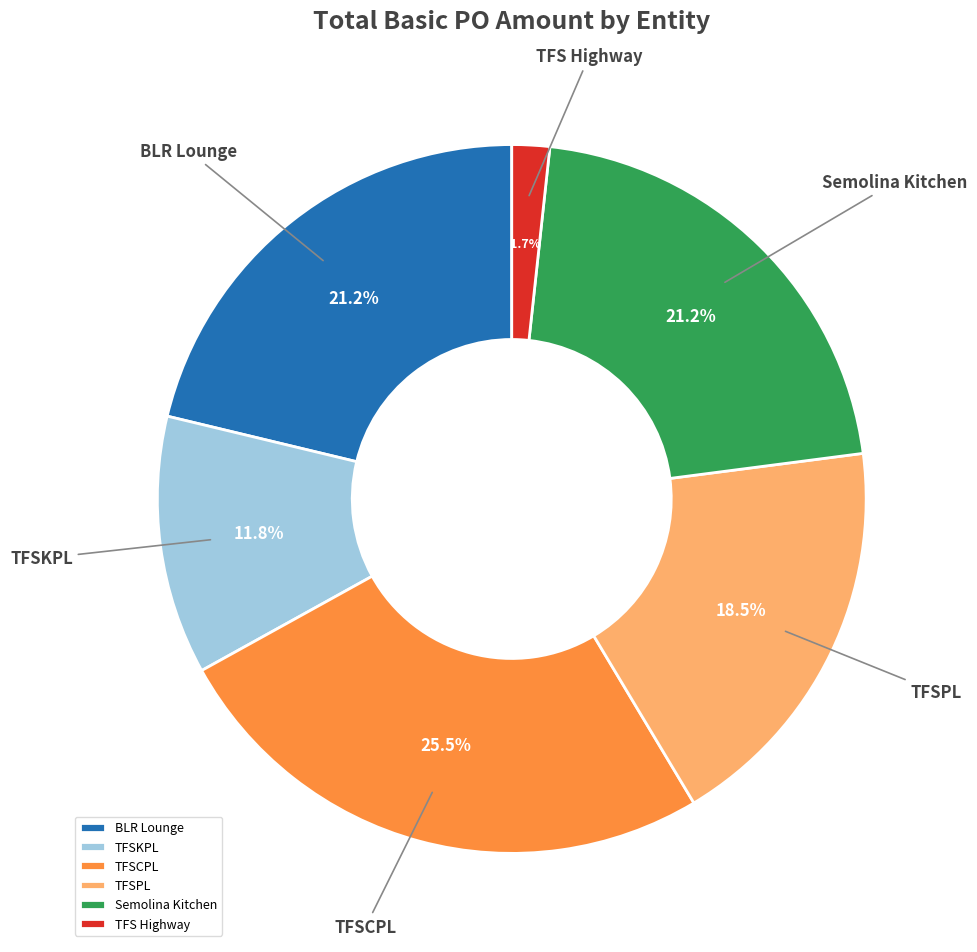

What portion of the pie excludes TFSKPL?

88.2%